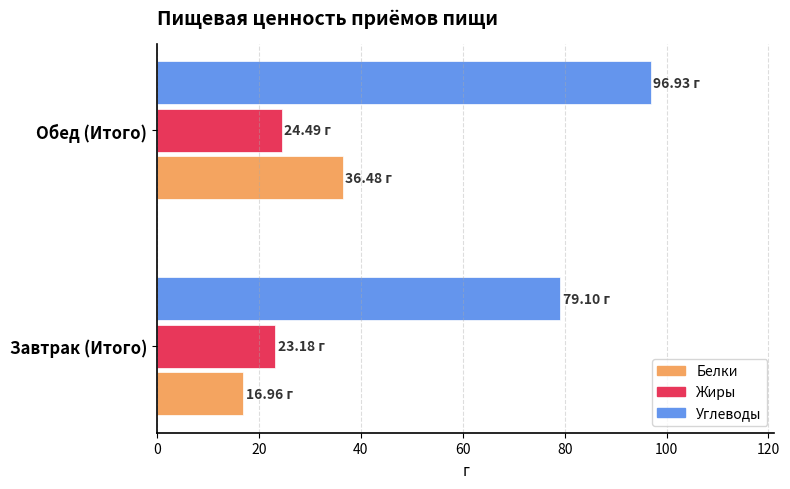

Which series has the widest spread of values?

Белки